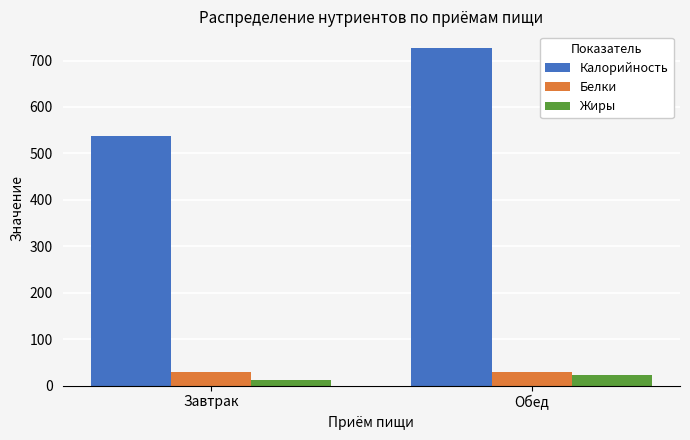

At which category does the chart reach its minimum across all series?

Завтрак